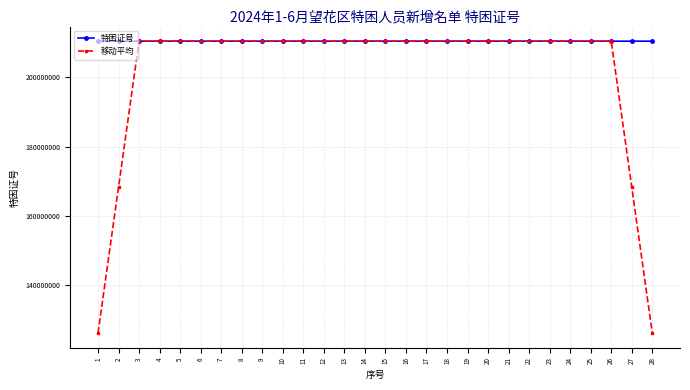

What is the maximum value shown in the chart?

210432228.0